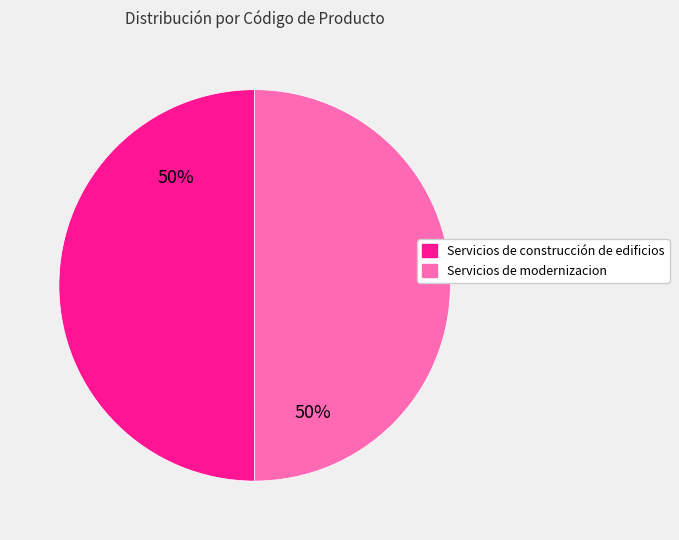

To the nearest percent, what is the combined percentage of Servicios de modernizacion and Servicios de construcción de edificios?

100%